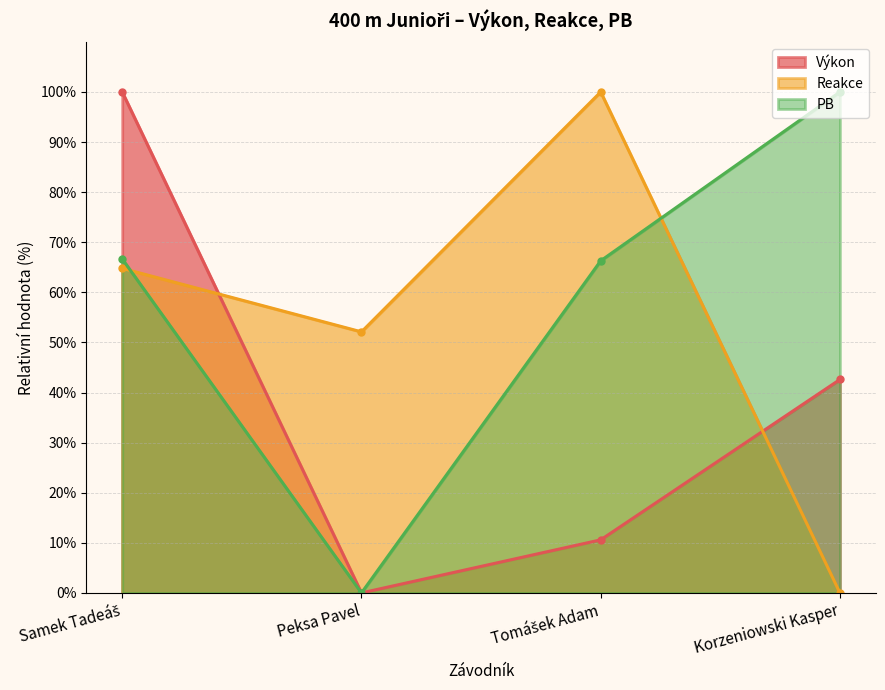

What is the value of the PB point at the 4th from the left?

100.0